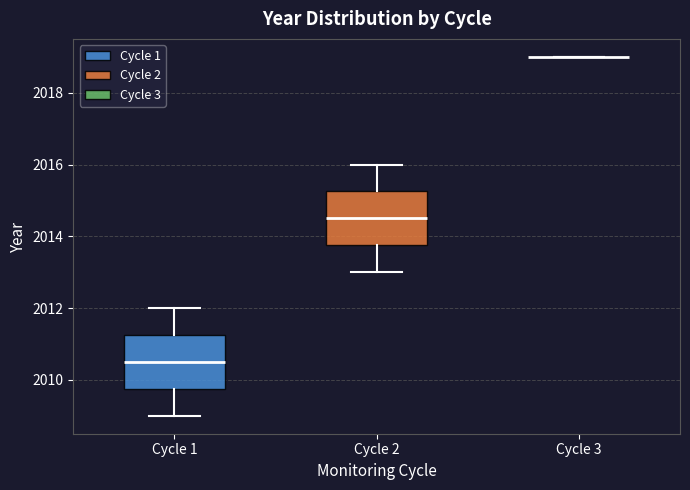

Where is the lower edge of the box for Cycle 1 on the y-axis? The values are not printed on the chart, so give them approximately, as read against the axis.

2009.8